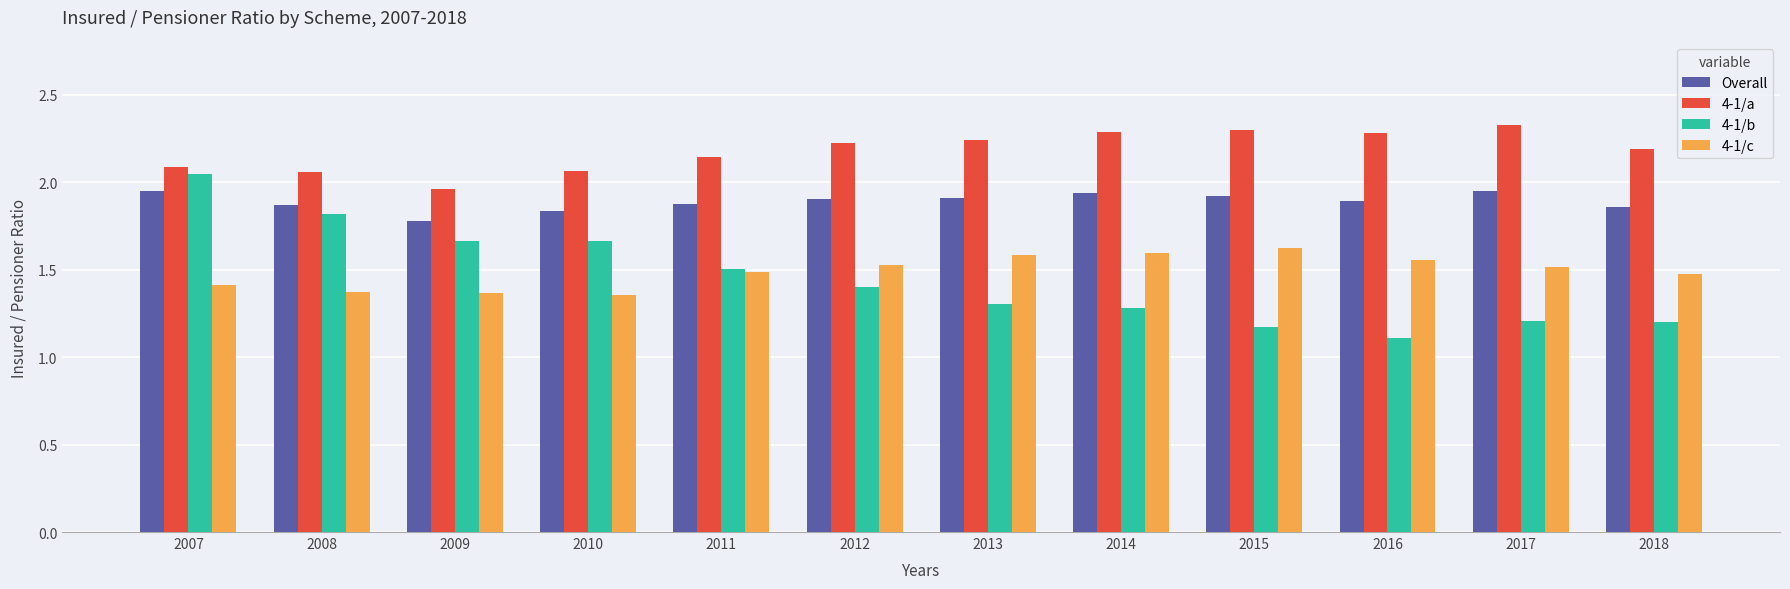

What is the difference between the maximum and minimum values in the 4-1/b series?

0.9